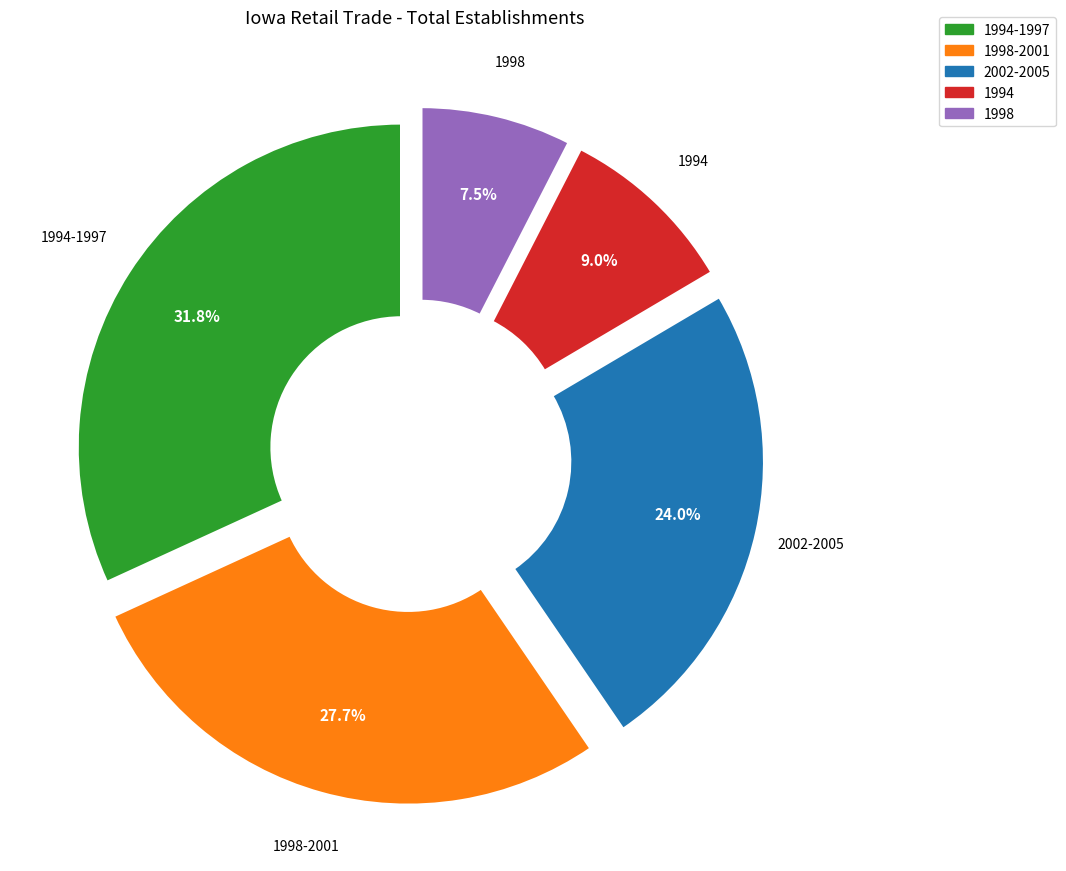

Which category has the smallest portion of the pie?

1998